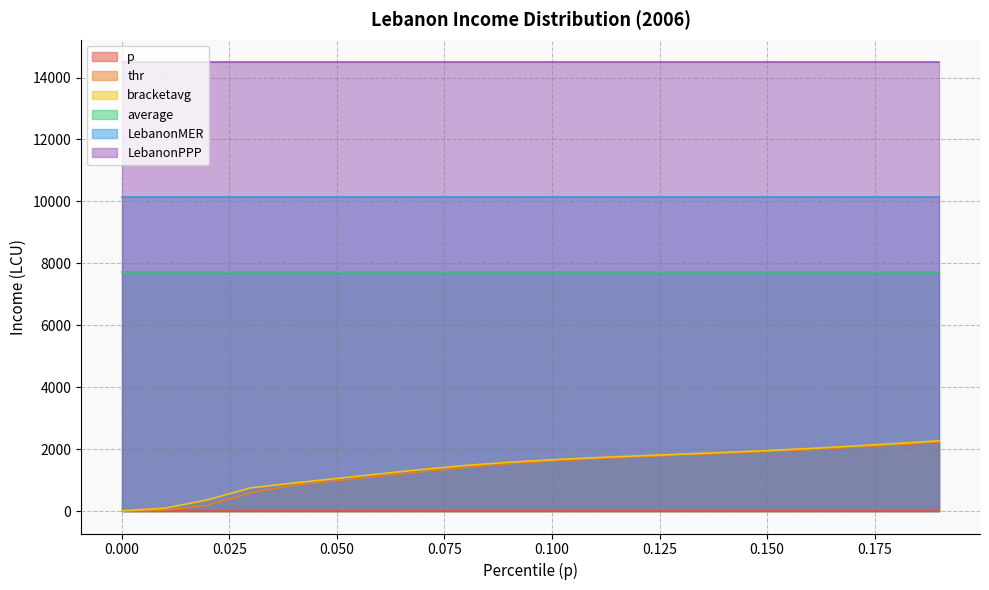

How many lines are shown in the chart?

6